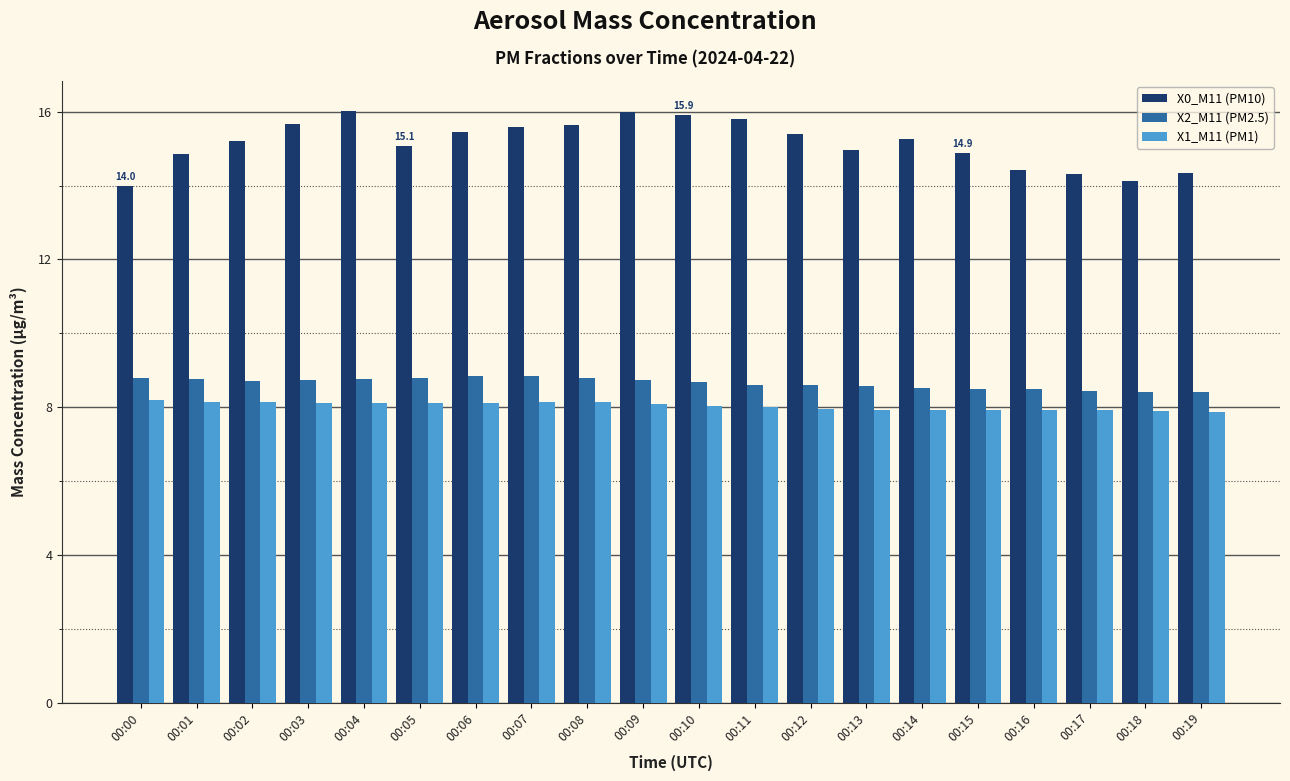

Which series has the largest range (max minus min)?

X0_M11 (PM10)